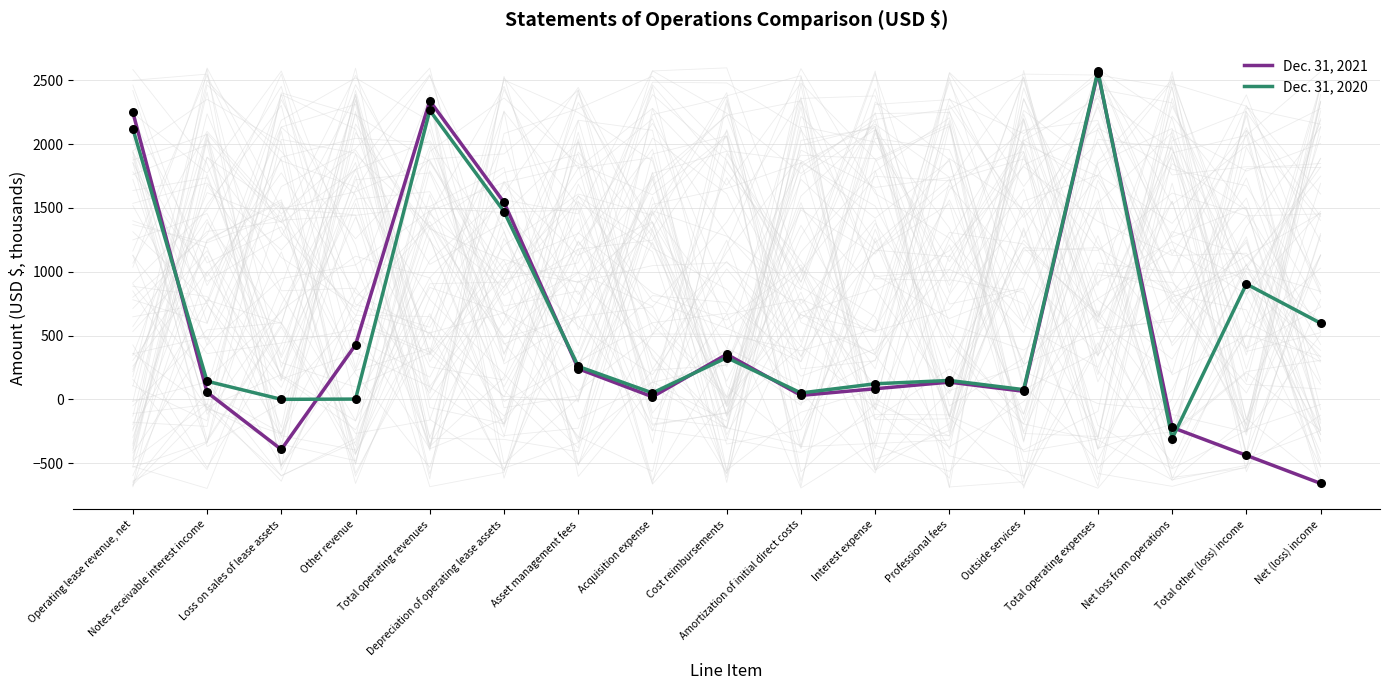

Is the value of Dec. 31, 2020 at Depreciation of operating lease assets greater than the value of Dec. 31, 2021 at Acquisition expense?

Yes